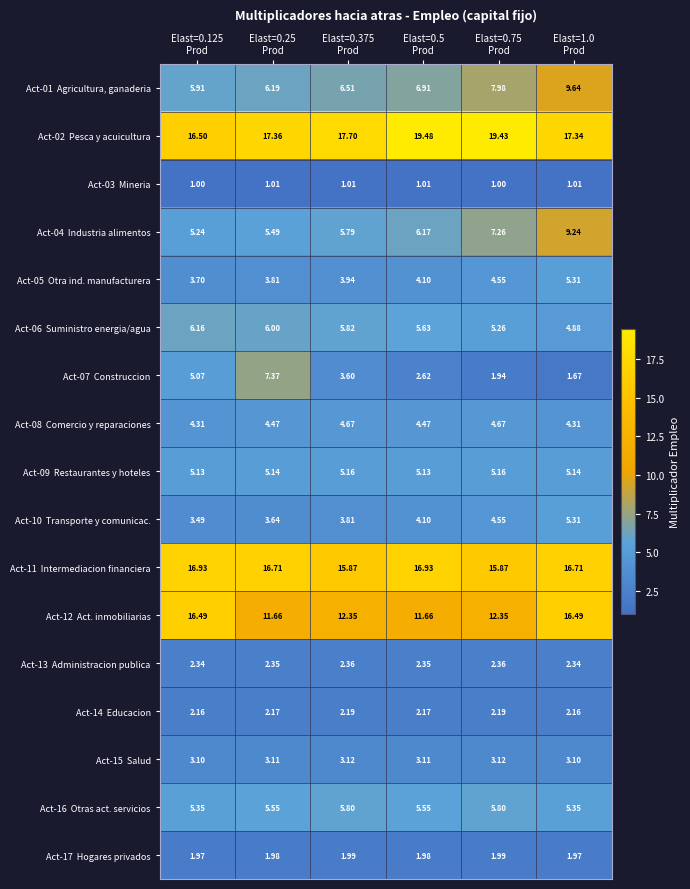

How many categories are shown in the chart?

6